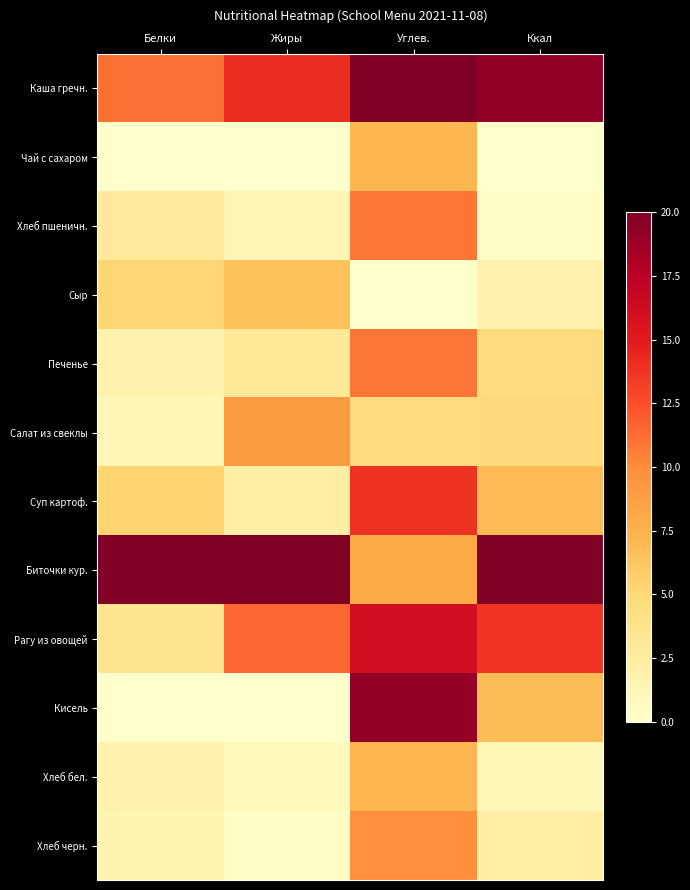

What is the greatest value displayed?

20.0